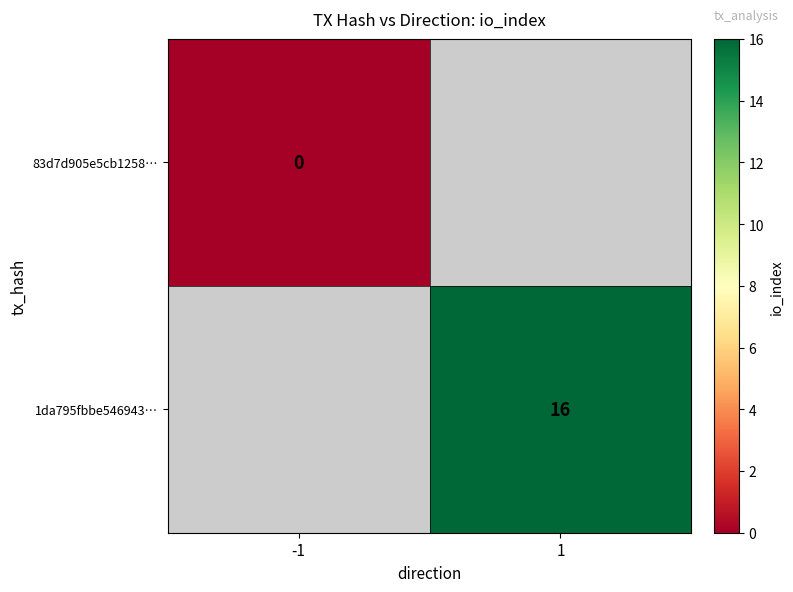

True or false: 1da795fbbe546943… has a value of 9 at 1.

False